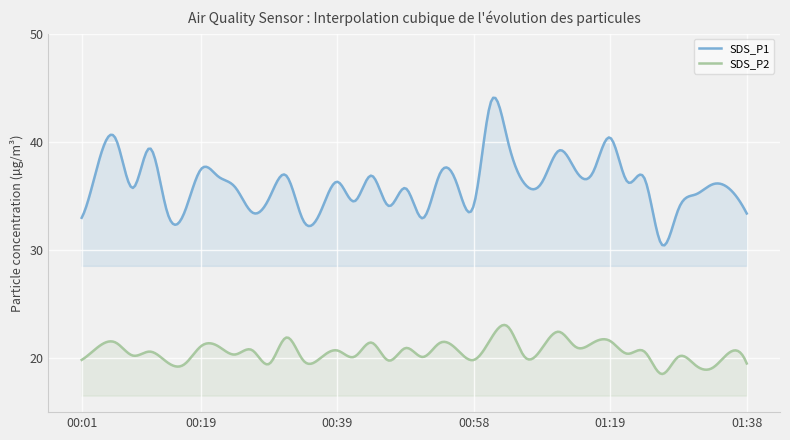

Is it true that SDS_P2 equals 10.6 at 01:24?

False